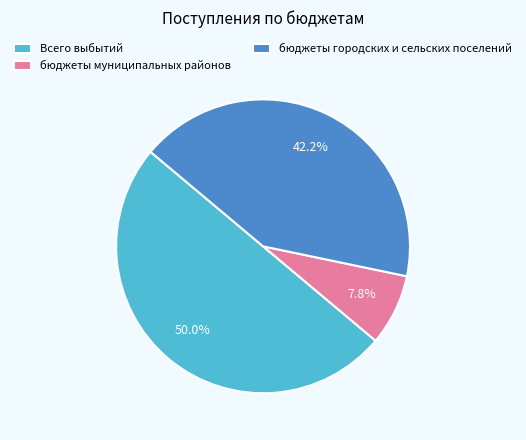

To the nearest percent, what is the difference between the Всего выбытий and бюджеты городских и сельских поселений slice percentages?

8%